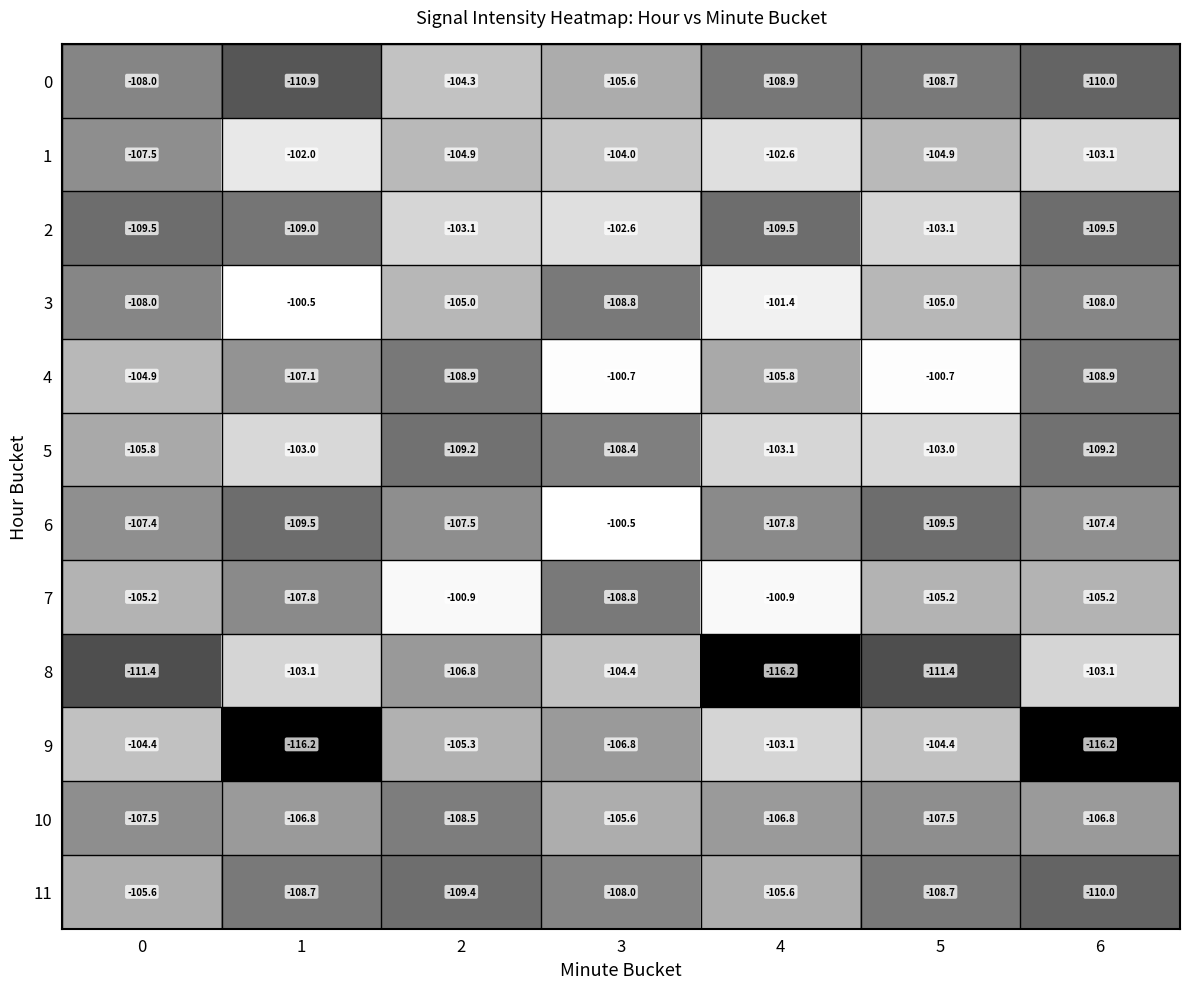

What is the approximate value of 3 at 0?

-108.0